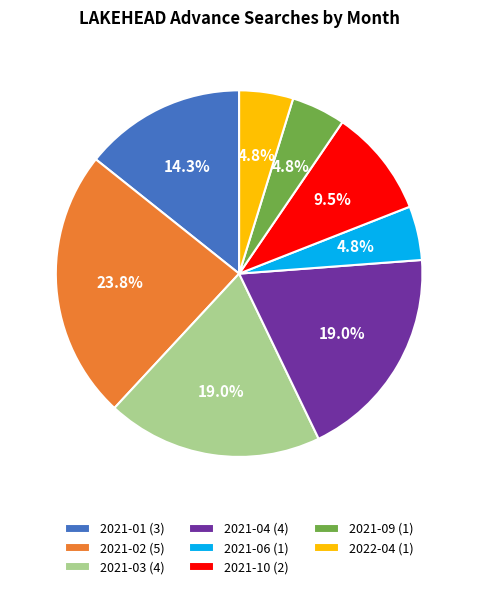

Between 2021-06 and 2021-02, which is larger?

2021-02